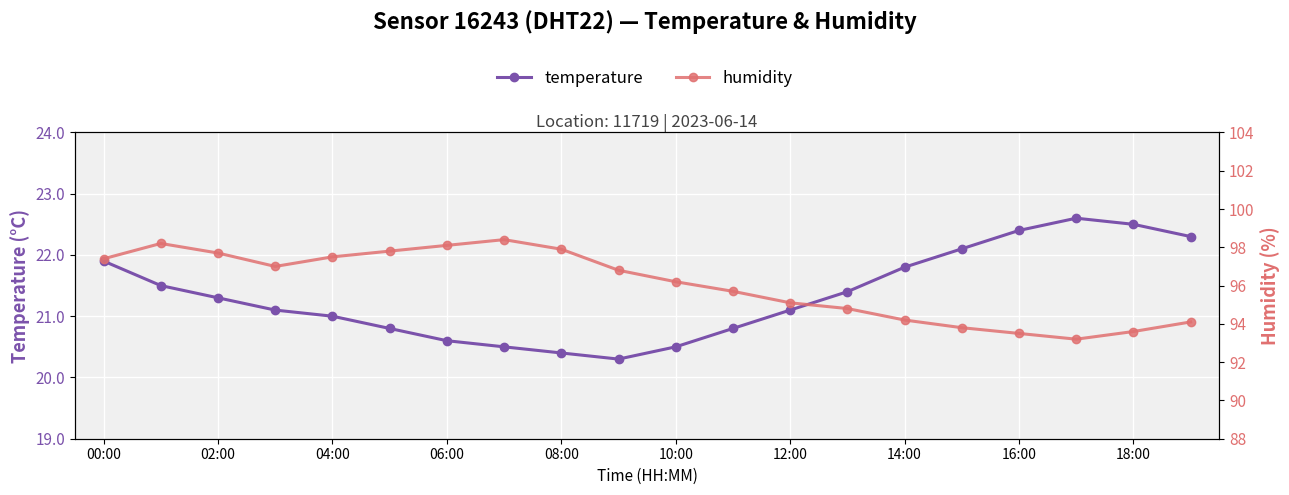

What is the total value across all series at 10:00?

116.7